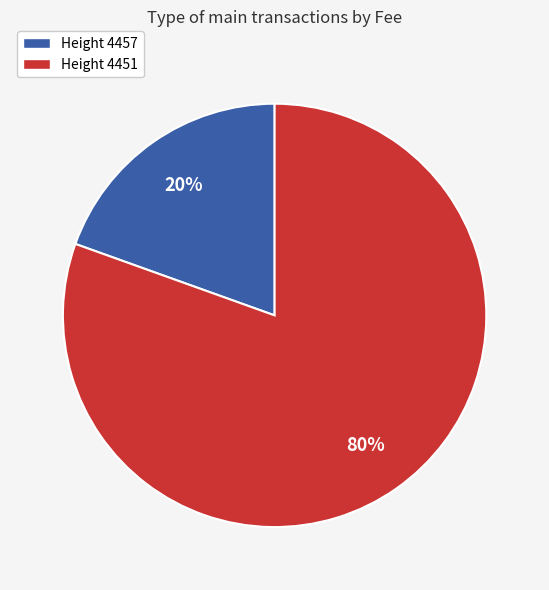

Is there a majority slice in this chart?

Yes